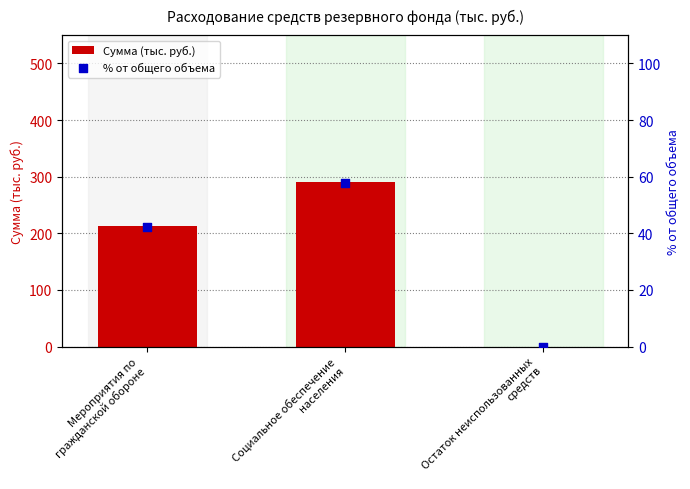

At which category is the sum across all series the highest?

Социальное обеспечение
населения